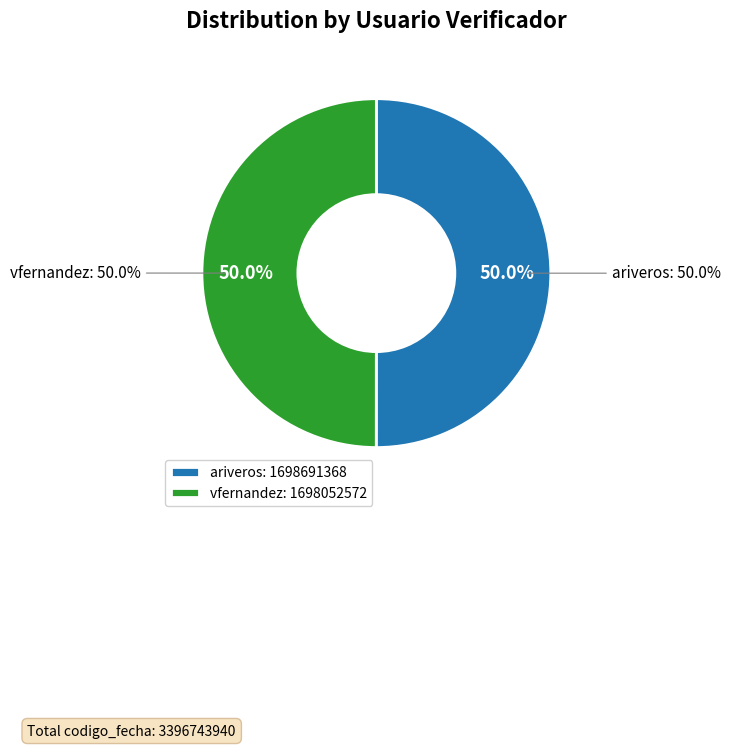

Combined, what portion of the pie is ariveros and vfernandez?

100.0%